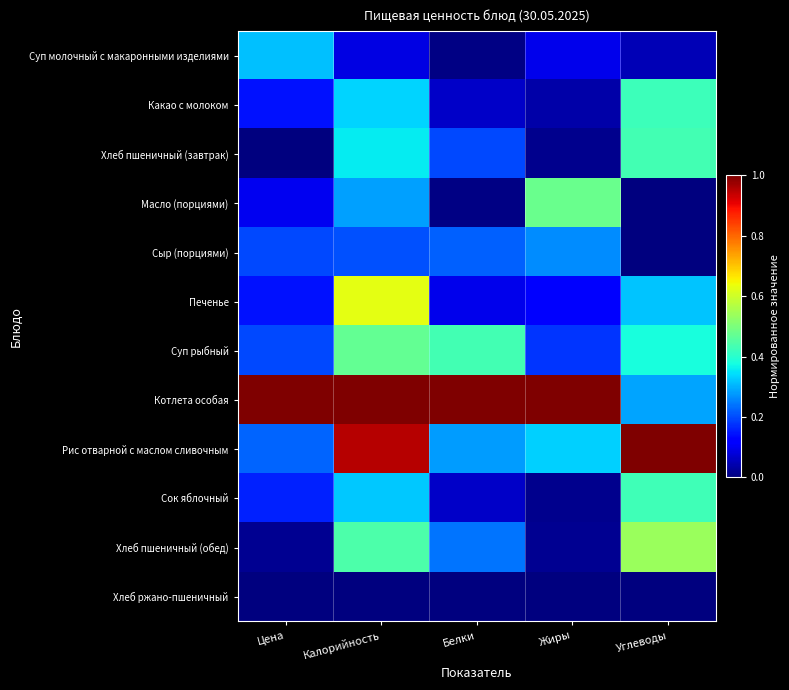

What is the spread (max minus min) of values at Белки?

1.0